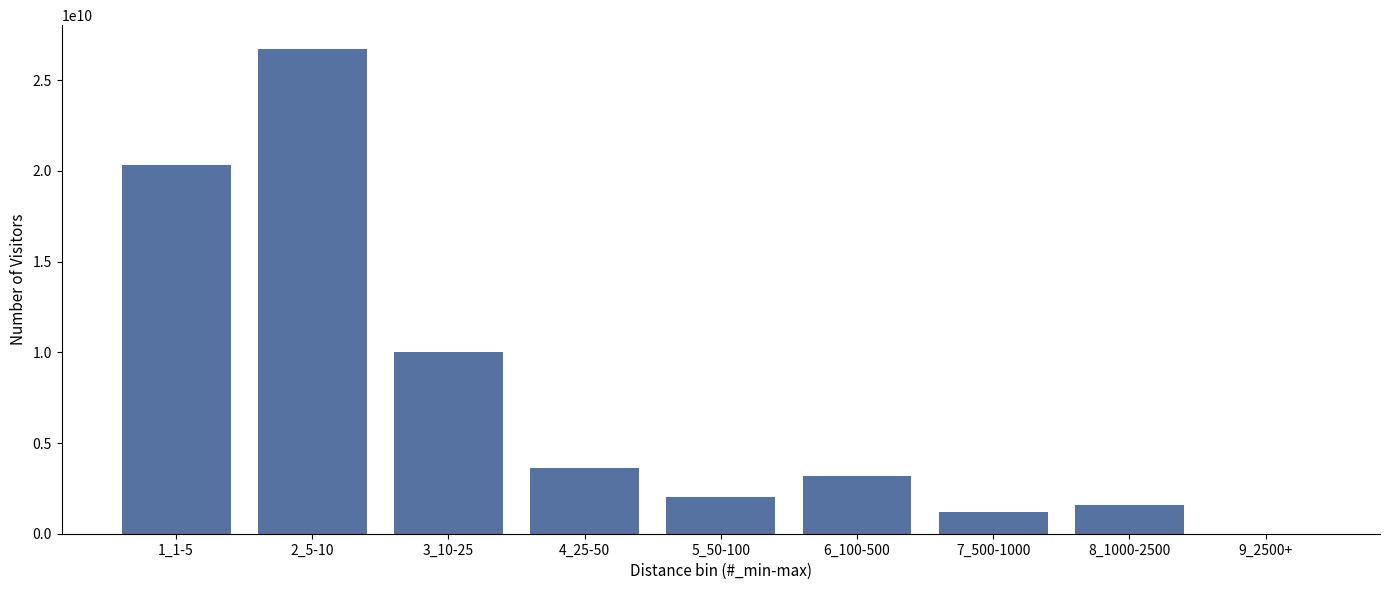

Reading right to left, list all the values displayed in this chart.

9_2500+=0	8_1000-2500=1600000000	7_500-1000=1200000000	6_100-500=3200000000	5_50-100=2000000000	4_25-50=3600000000	3_10-25=10000000000	2_5-10=26700000000	1_1-5=20300000000